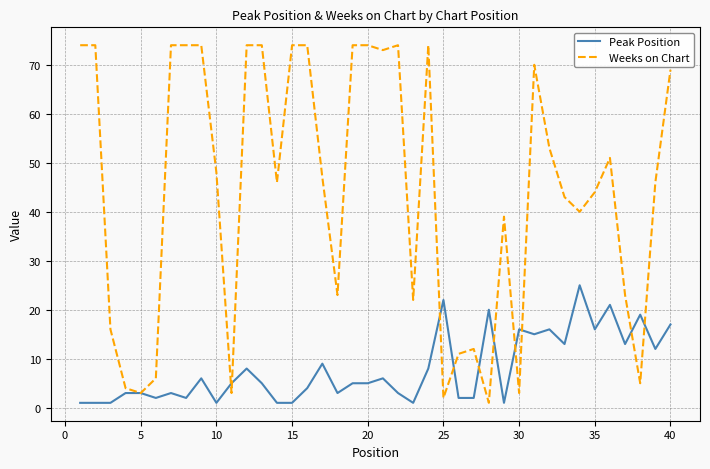

Rank the series by their average value, from highest to lowest.

Weeks on Chart, Peak Position